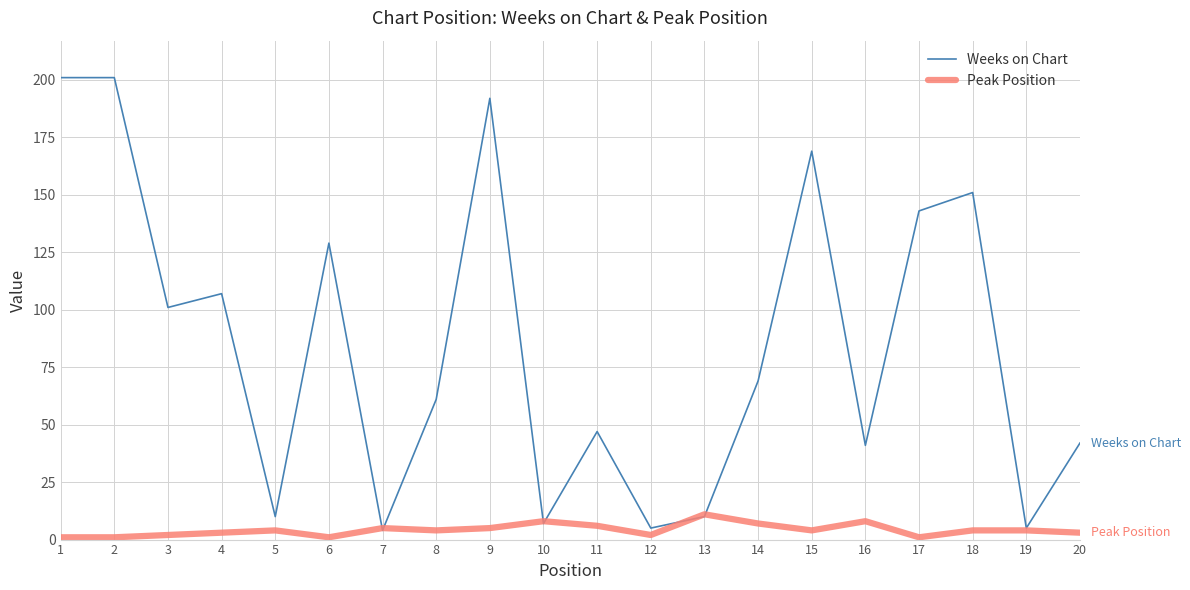

The Peak Position series shows 1 at 1. True or false?

True